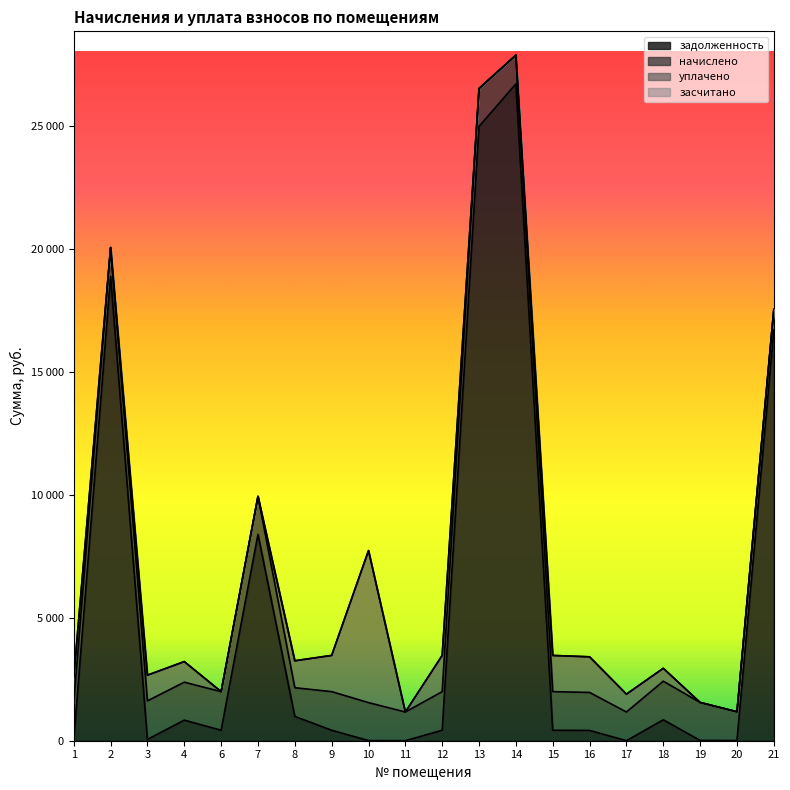

What is the sum of the уплачено values at 16 and 15?

2922.0